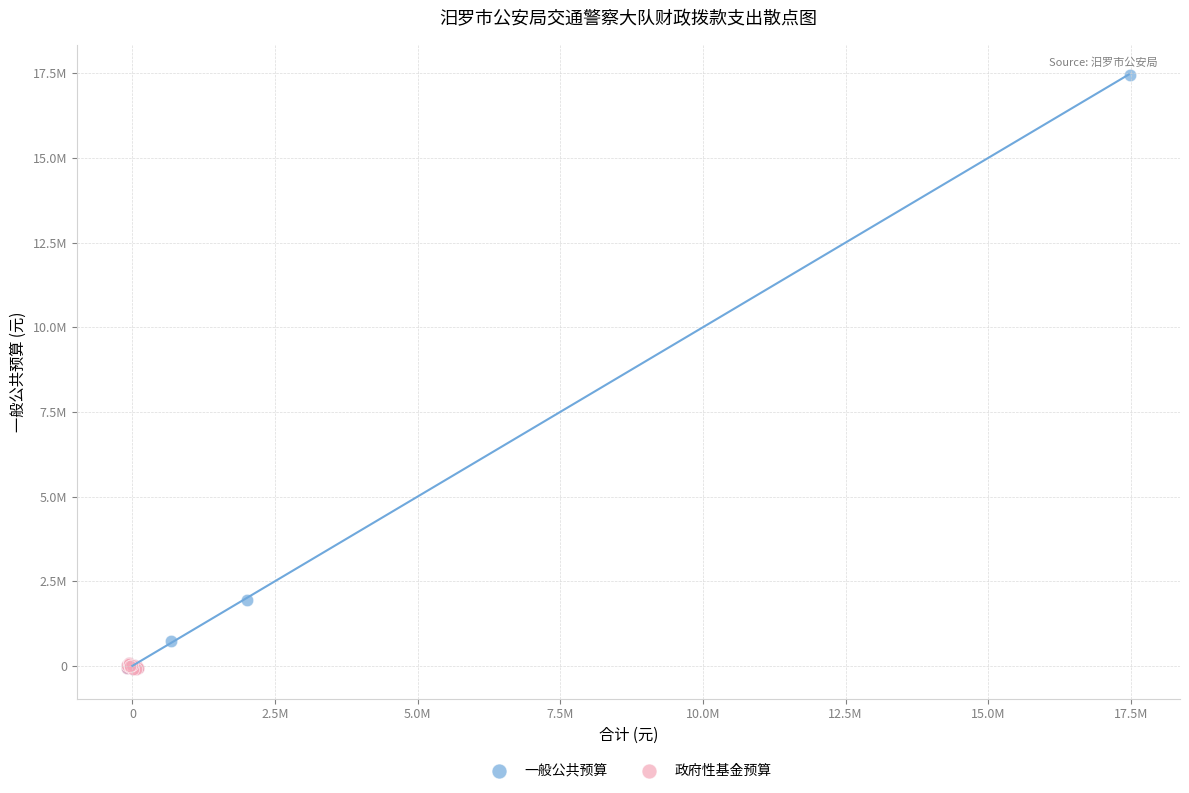

What are all the series names shown in the legend?

一般公共预算, 政府性基金预算